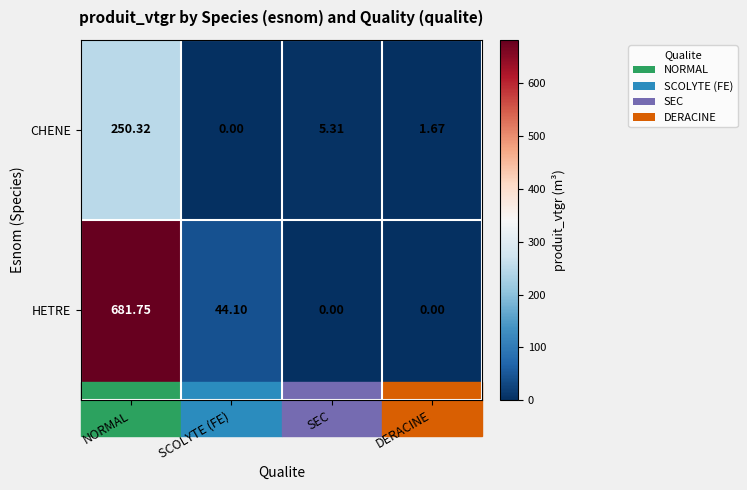

Which series has the largest range (max minus min)?

HETRE